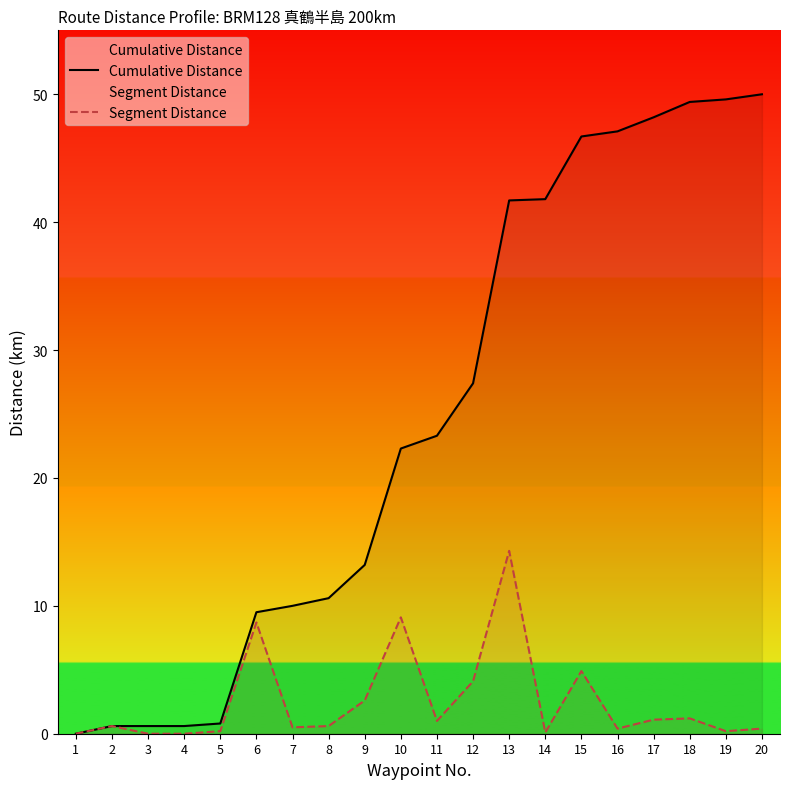

At which label does Cumulative Distance reach its peak?

20